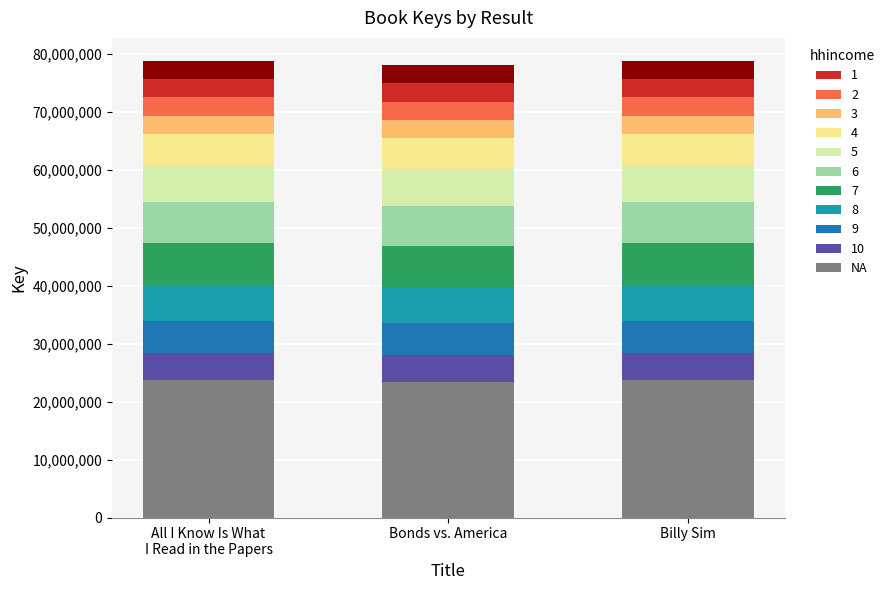

Read the value at Billy Sim.

23642935.5